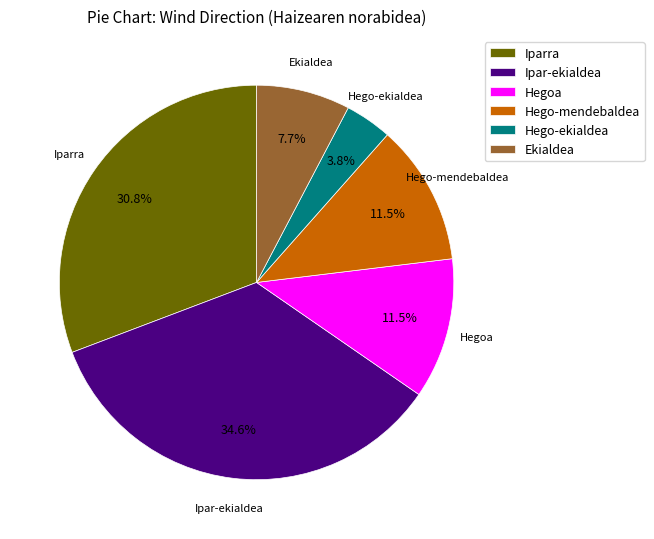

What percentage is NOT represented by Hego-ekialdea?

96.2%